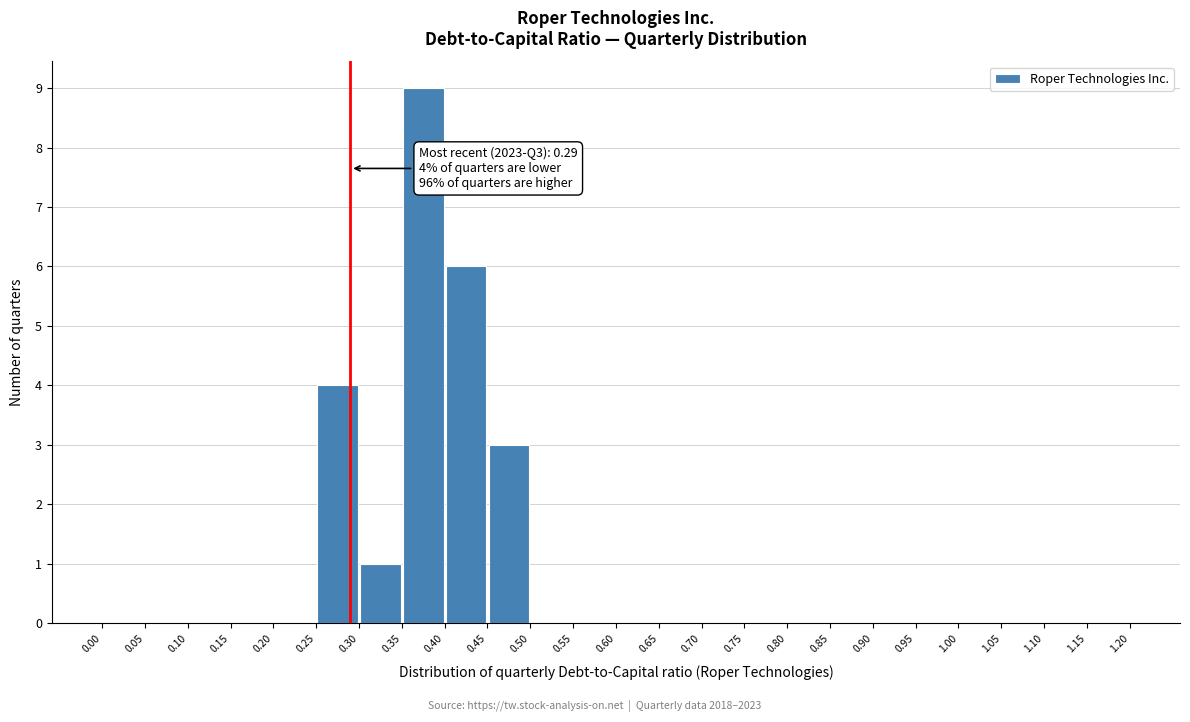

Which range on the x-axis has the tallest bar?

0.35 to 0.40